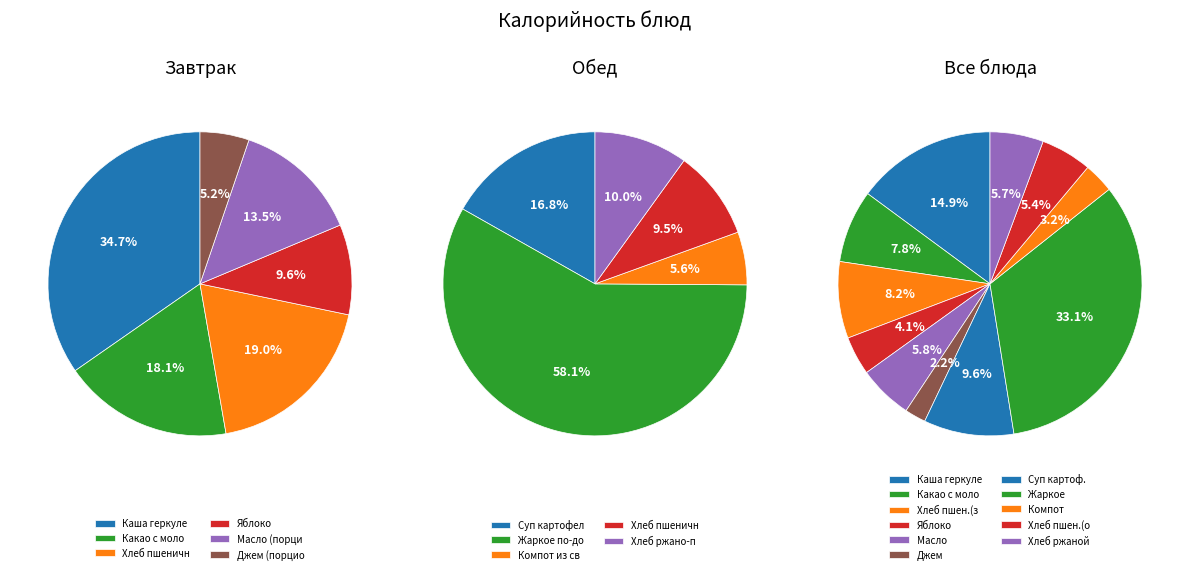

What percentage is NOT represented by Хлеб пшеничный (обед)?

94.6%